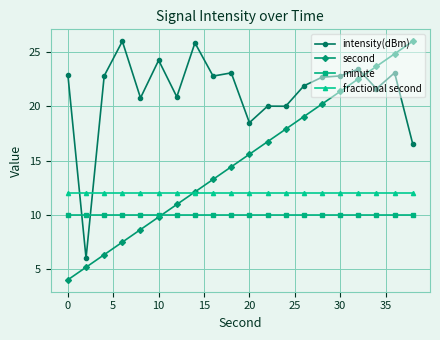

After their last crossing, which series has the higher values: minute or second?

second